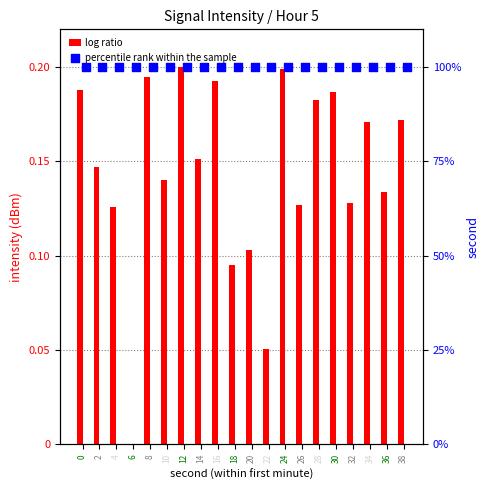

Which series reaches the maximum Y coordinate?

log ratio